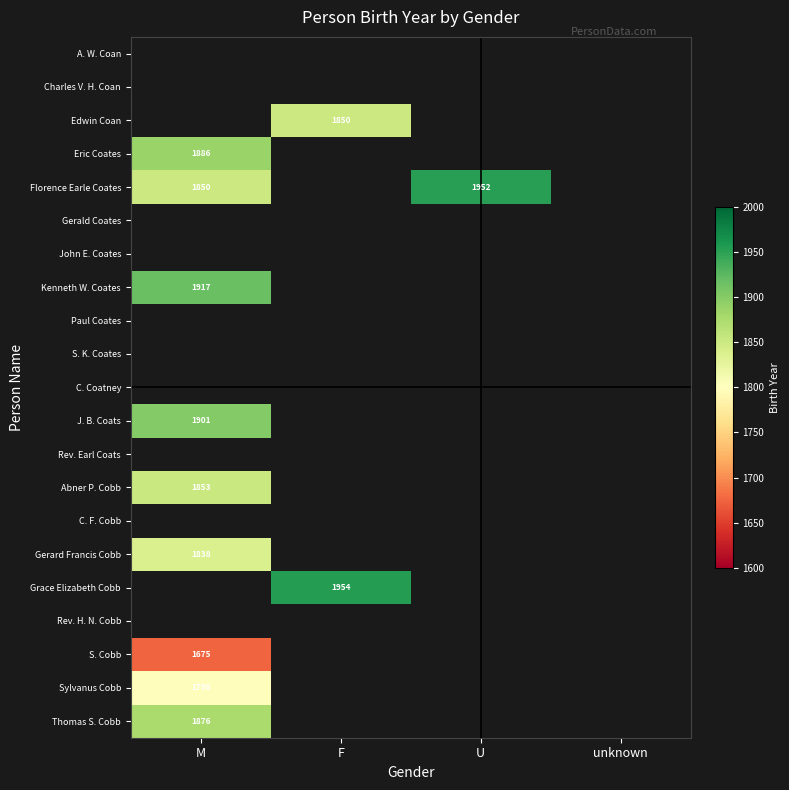

Is it true that Grace Elizabeth Cobb equals 598.8 at F?

False